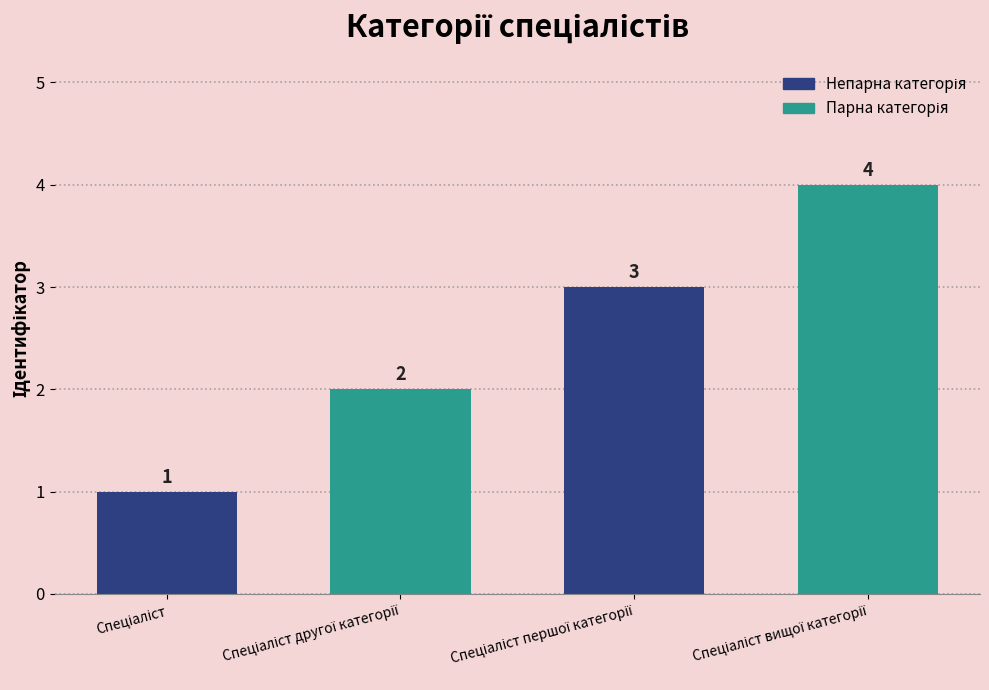

Reading left to right, extract all data points from this chart.

Спеціаліст=1	Спеціаліст другої категорії=2	Спеціаліст першої категорії=3	Спеціаліст вищої категорії=4